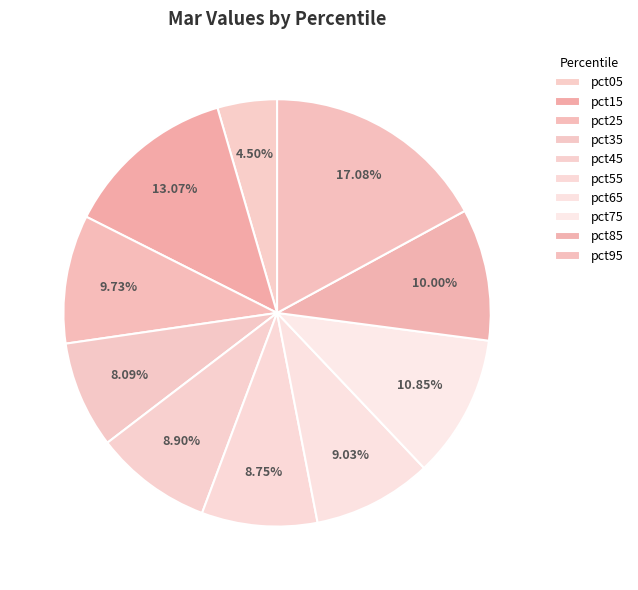

To the nearest percent, what is the combined percentage of pct75 and pct95?

28%